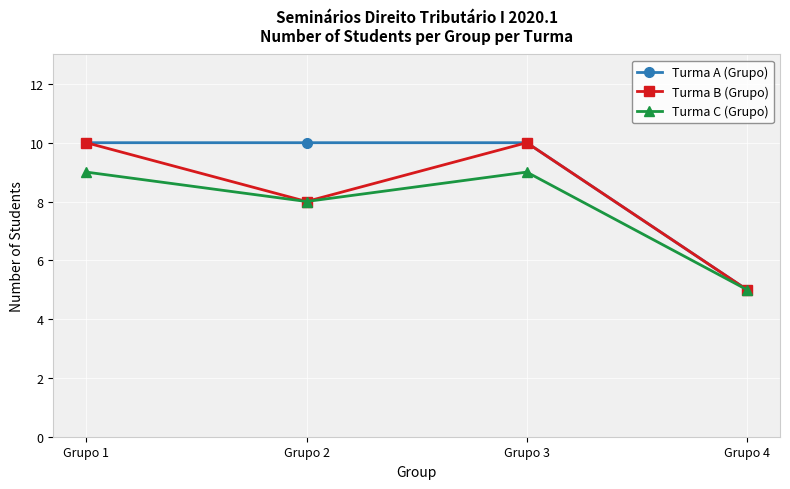

True or false: Turma A (Grupo) has more than 2 interior local peaks.

False